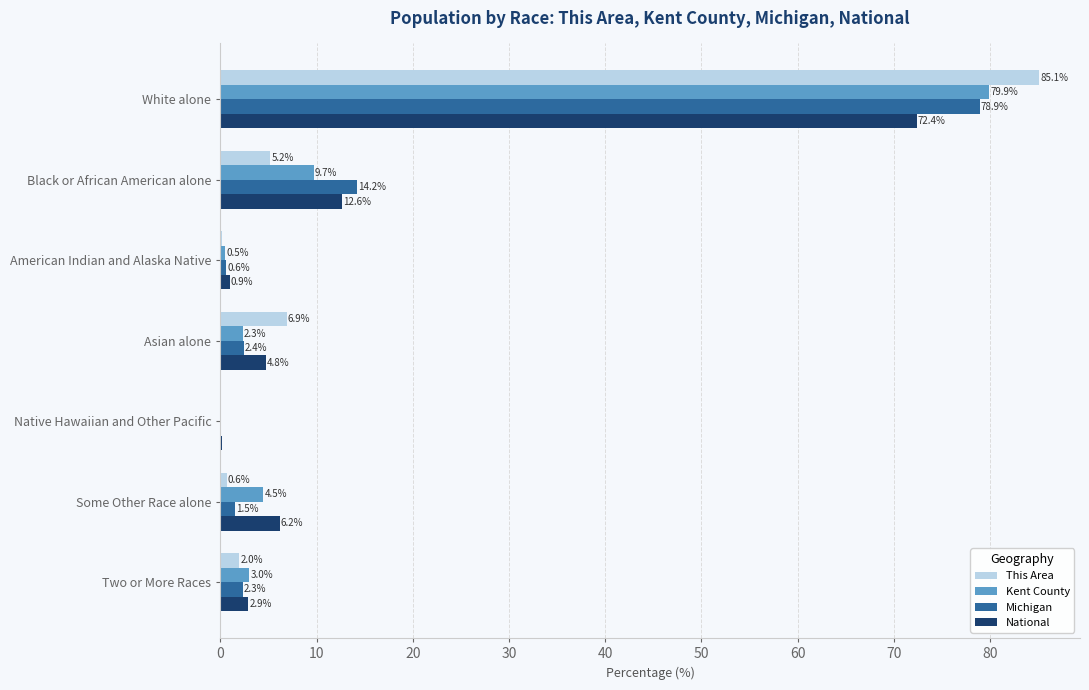

At which category is the sum across all series the highest?

White alone